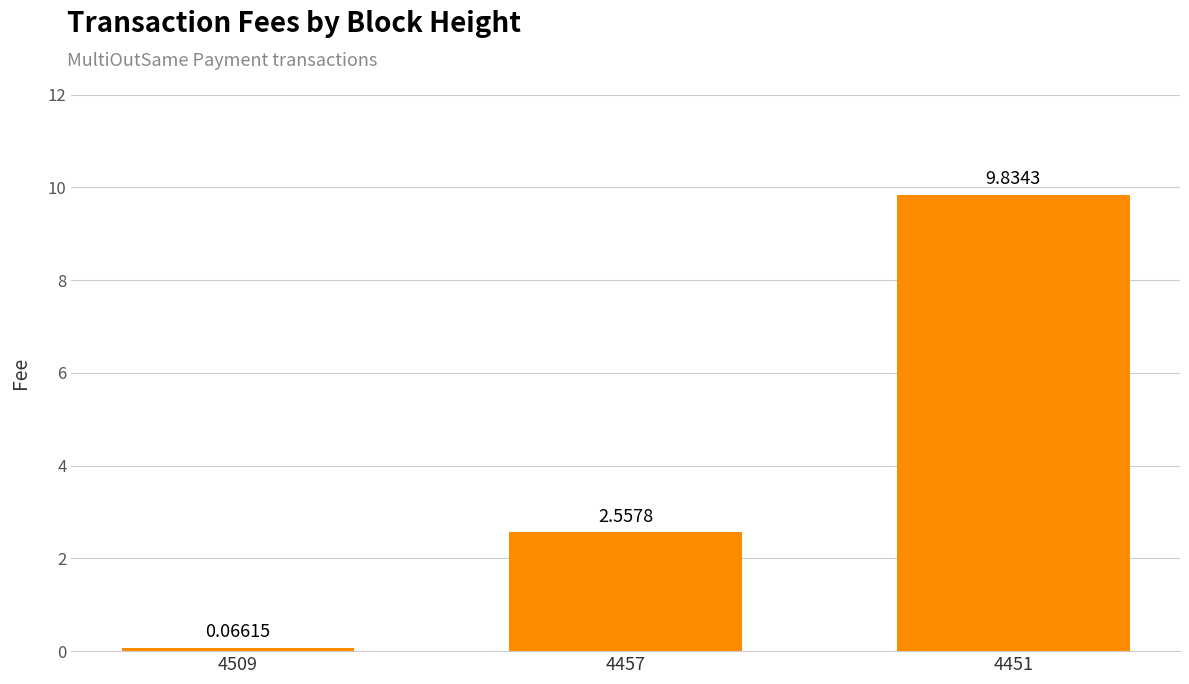

List the labels in order of value, largest first.

4451, 4457, 4509